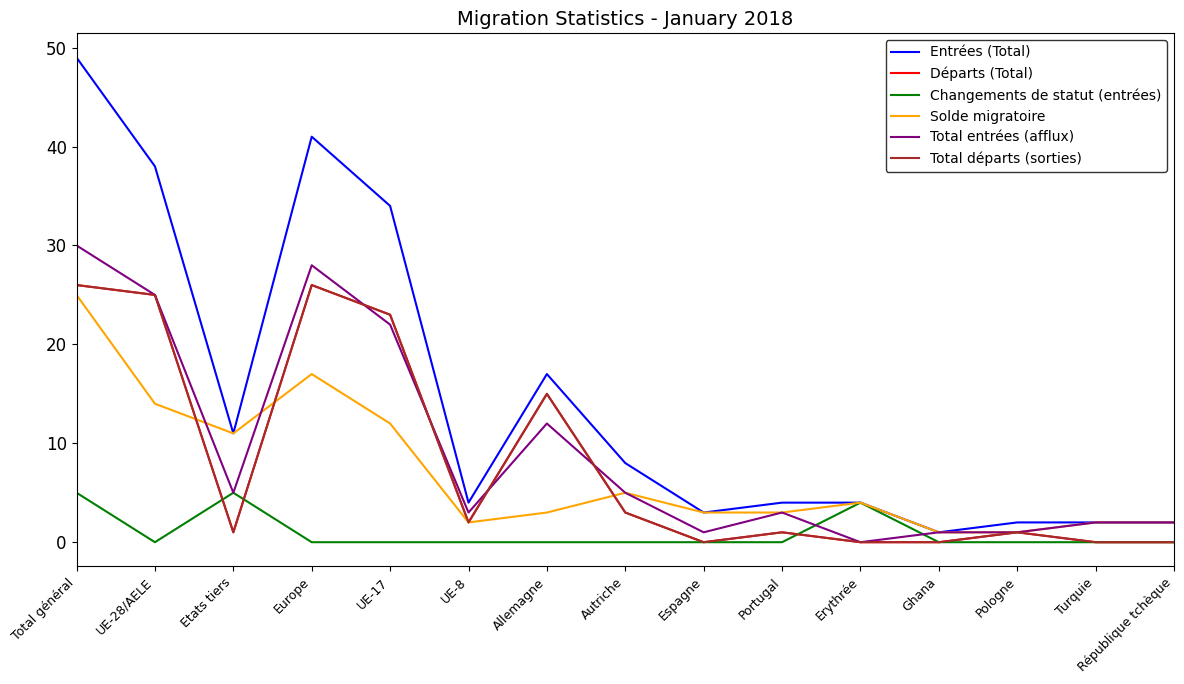

Rank the categories by Solde migratoire value from lowest to highest.

Ghana, Pologne, UE-8, Turquie, République tchèque, Allemagne, Espagne, Portugal, Erythrée, Autriche, Etats tiers, UE-17, UE-28/AELE, Europe, Total général